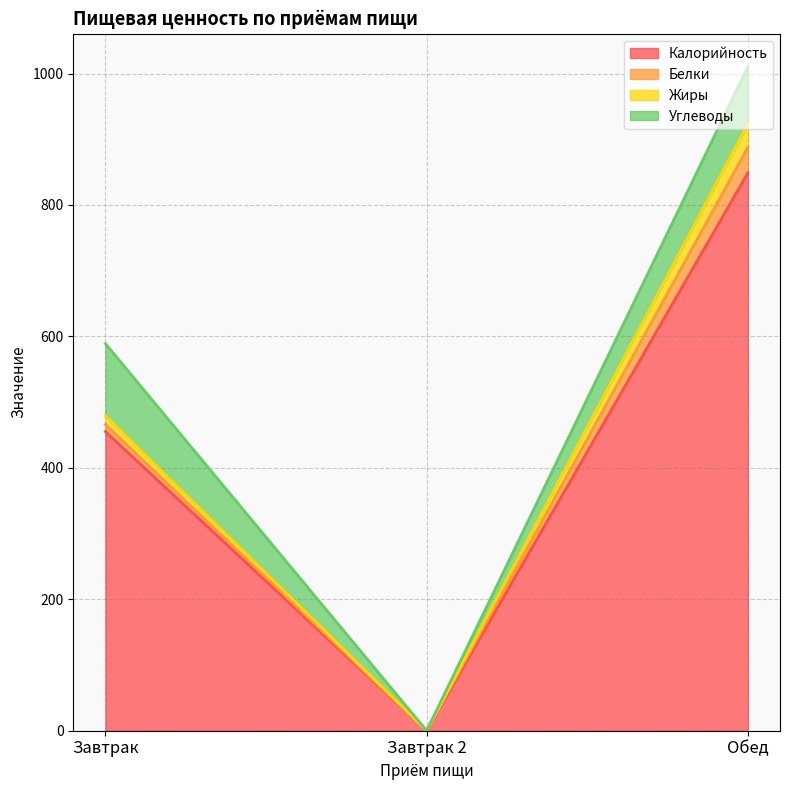

At how many categories does at least one series exceed 305?

2